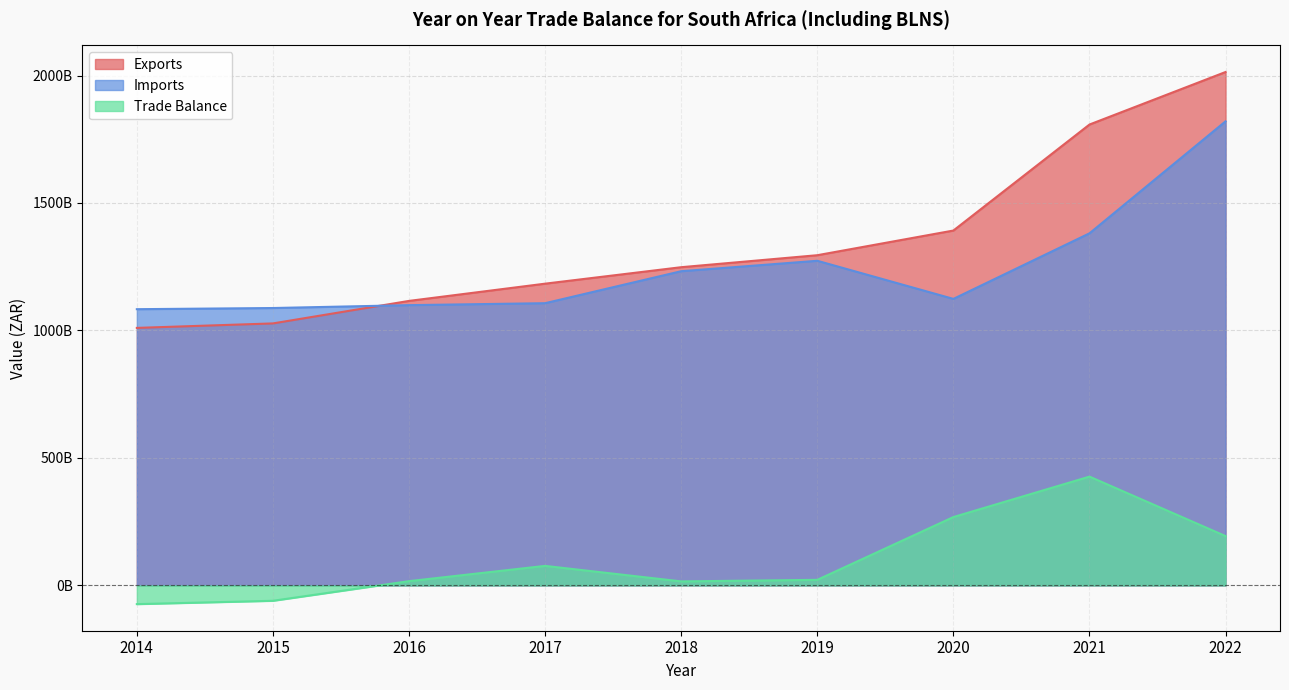

Count the number of categories in the chart.

9